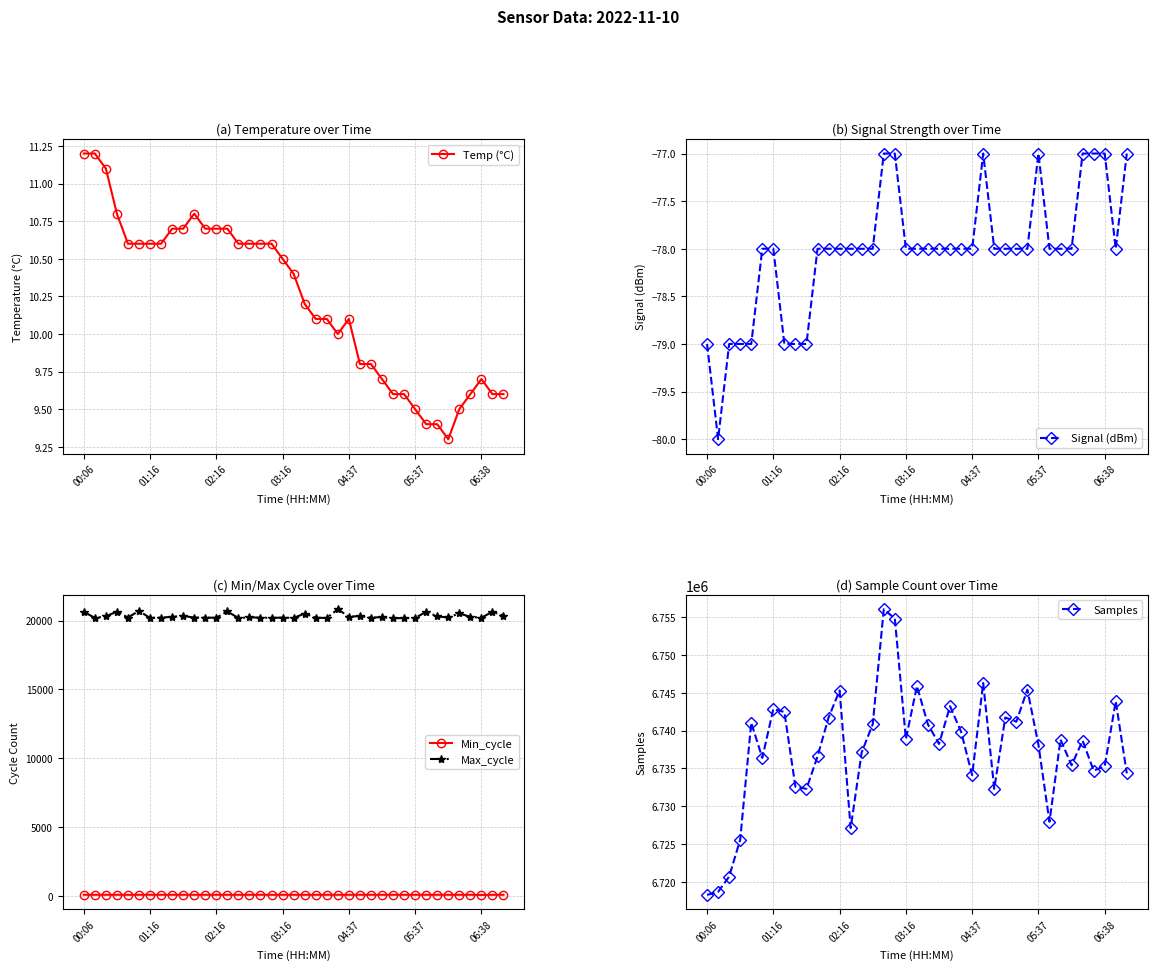

At which label does Samples reach its peak?

16